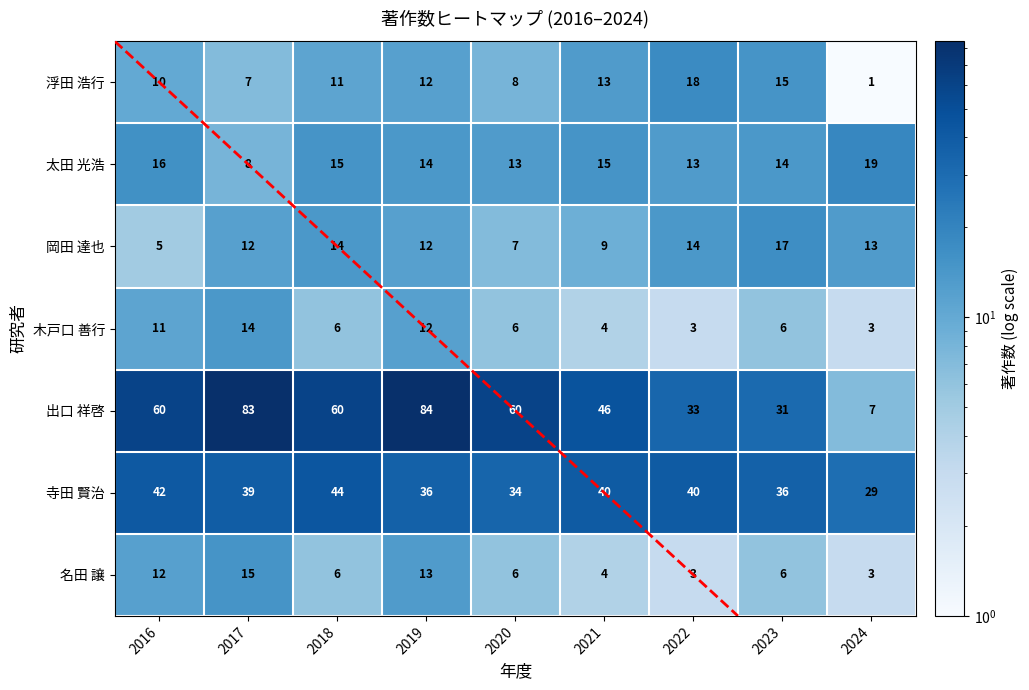

List the series in order of their peak value, highest first.

出口 祥啓, 寺田 賢治, 太田 光浩, 浮田 浩行, 岡田 達也, 名田 譲, 木戸口 善行